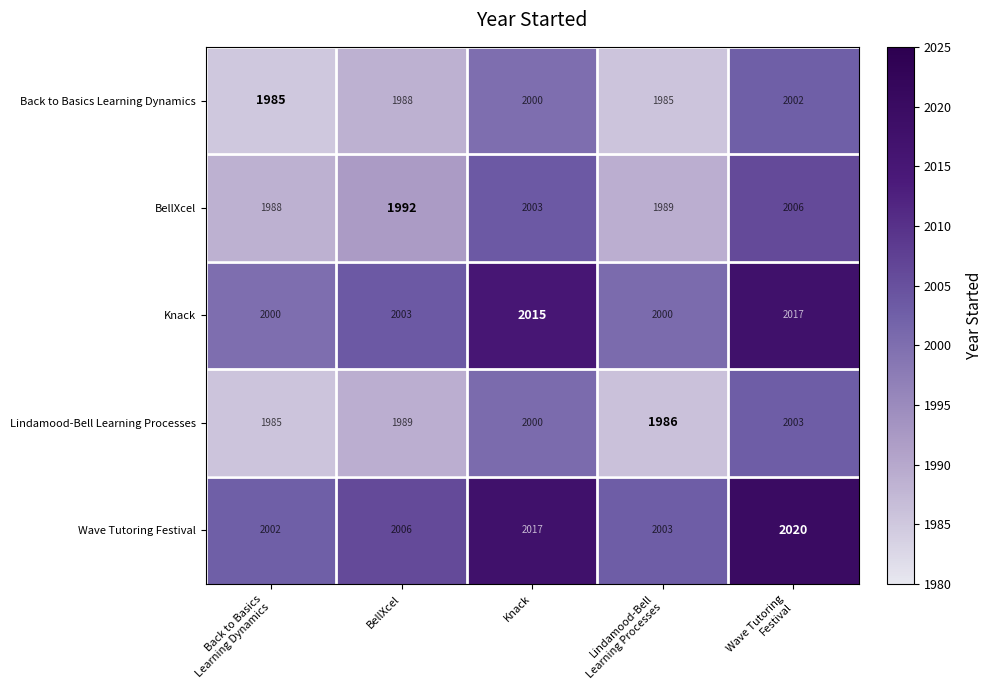

What is the minimum value for Back to Basics Learning Dynamics?

1985